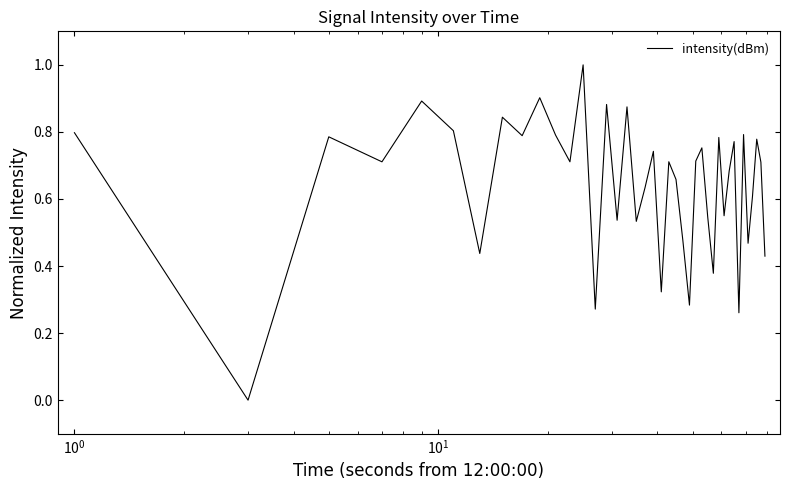

What is the maximum value shown in the chart?

1.0